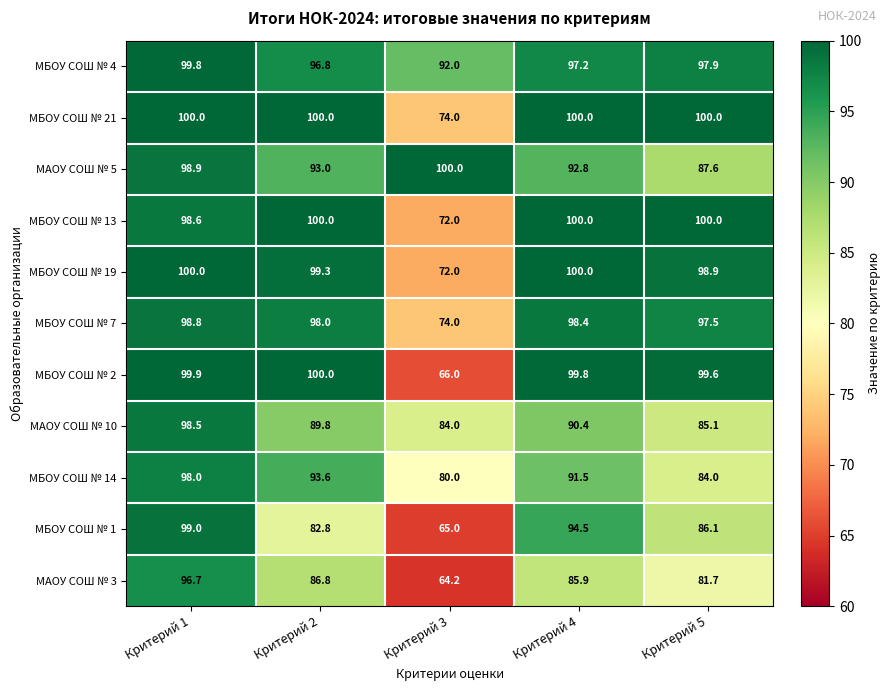

List the labels in order of МБОУ СОШ № 1 value, smallest first.

Критерий 3, Критерий 2, Критерий 5, Критерий 4, Критерий 1